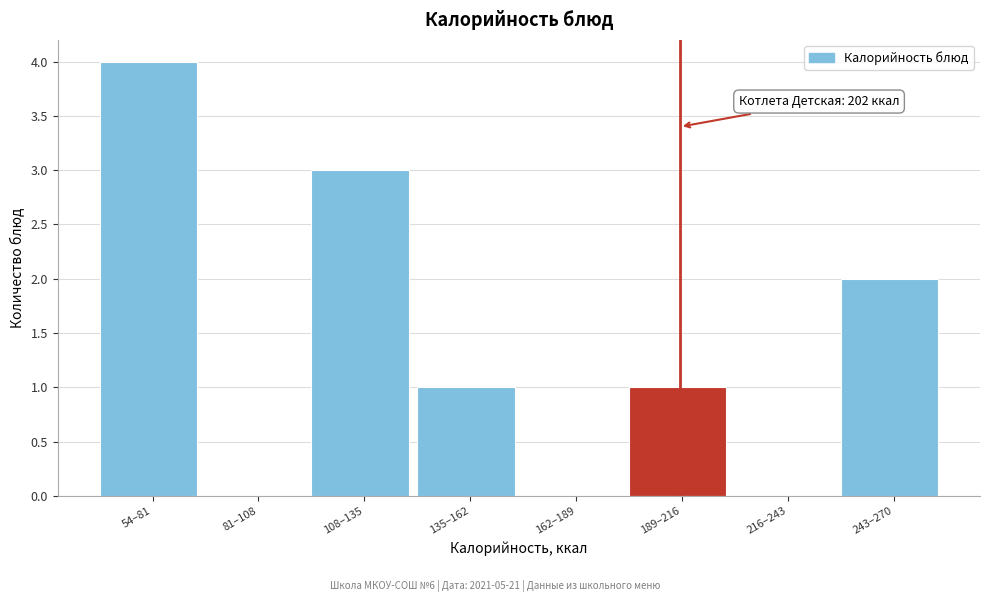

What is the sum of all values?

11